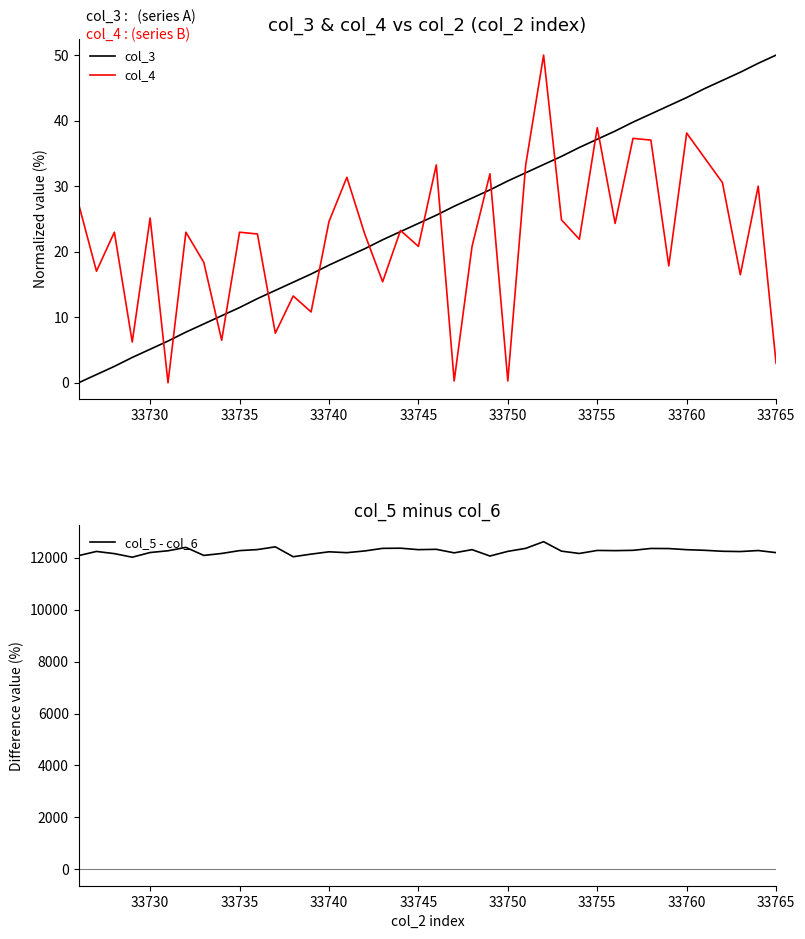

The value of col_3 at 33755 is 64.3. True or false?

False